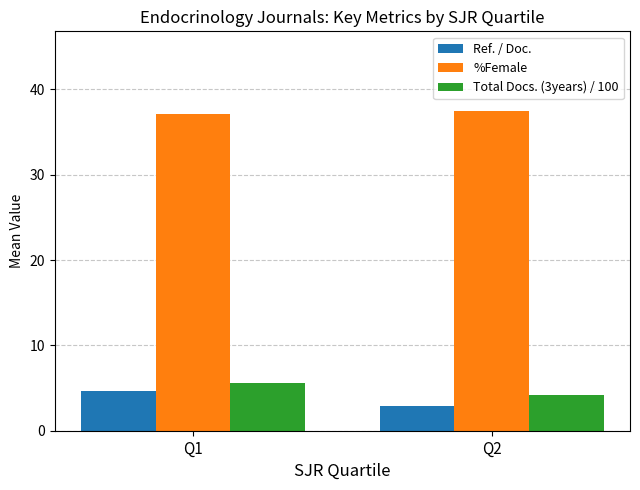

What is the value of the Ref. / Doc. bar at the 2nd from the left?

2.9